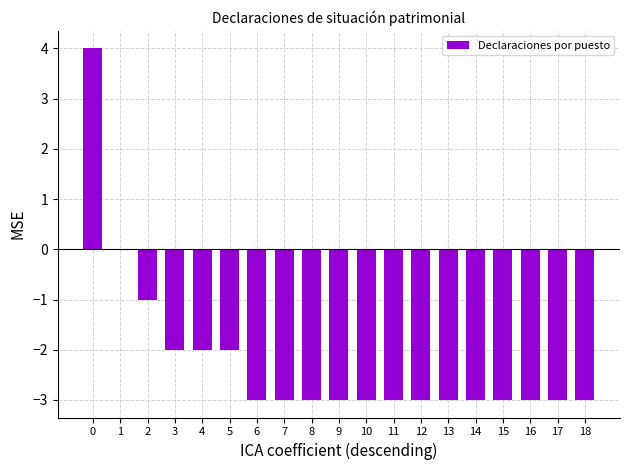

What is the sum of all values?

-42